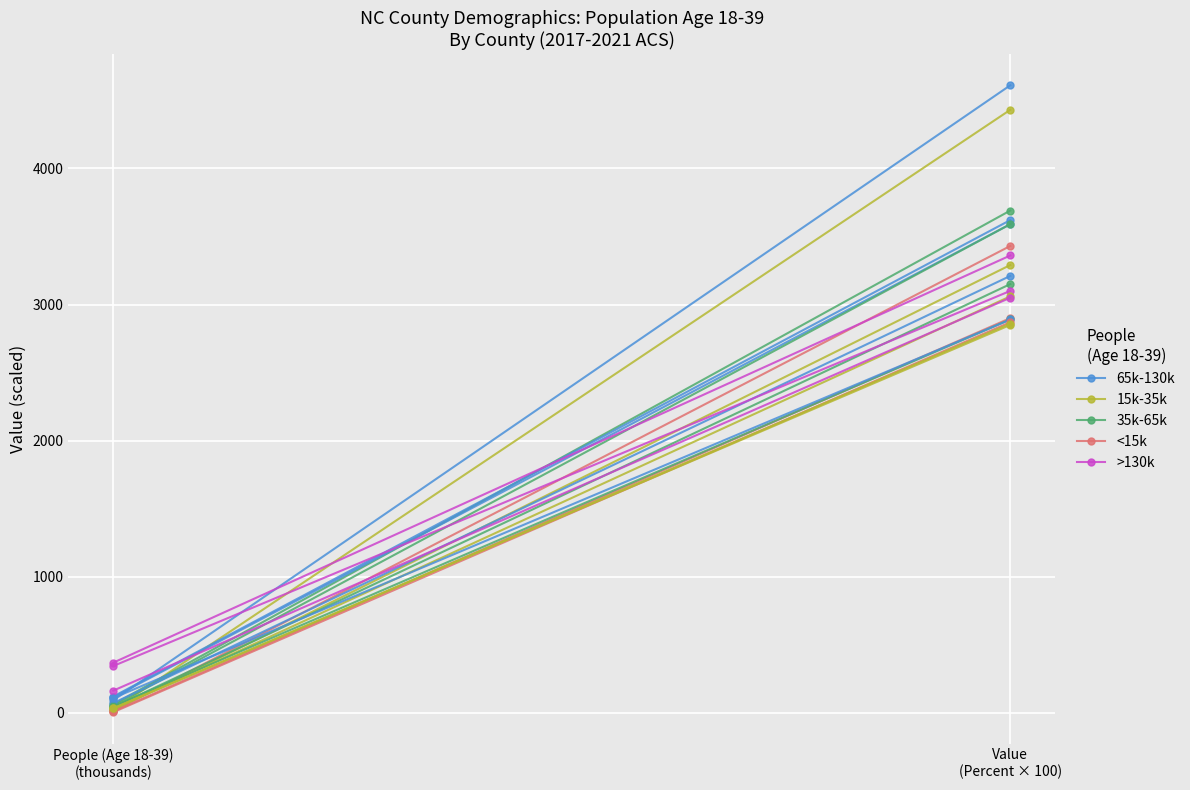

What is the difference between the maximum and minimum values in the <15k series?

3415.3